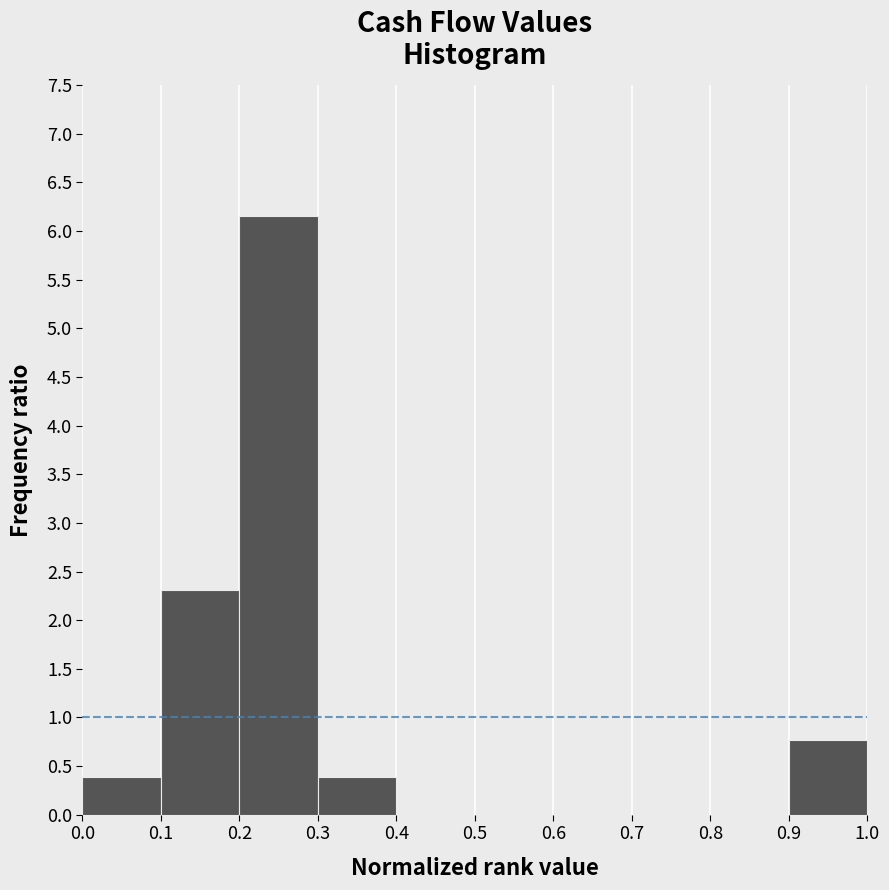

How tall is the bar that spans 0.9 to 1.0 on the x-axis? The values are not printed on the chart, so give them approximately, as read against the axis.

0.75